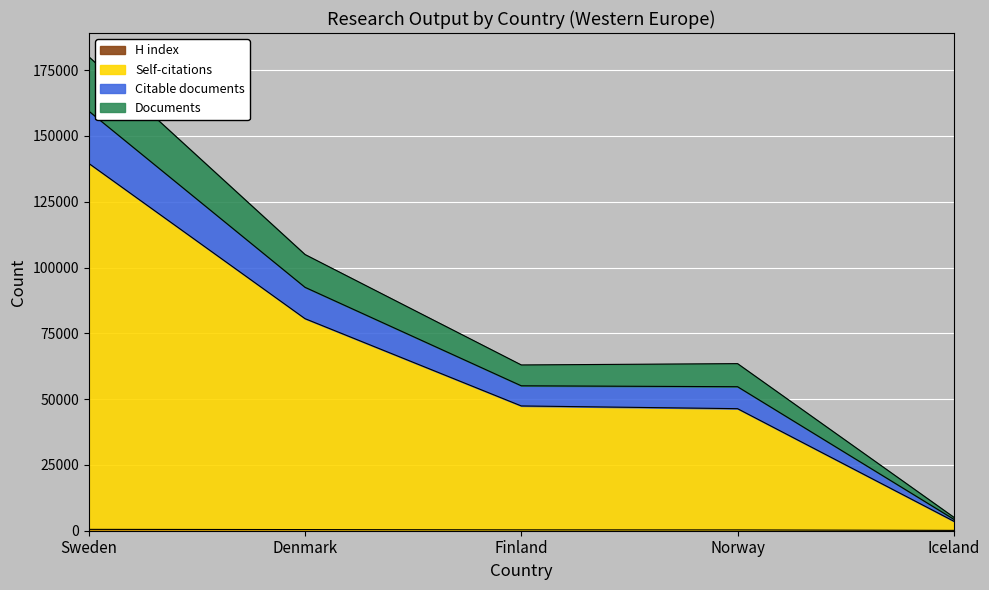

At which category is the sum across all series the highest?

Sweden